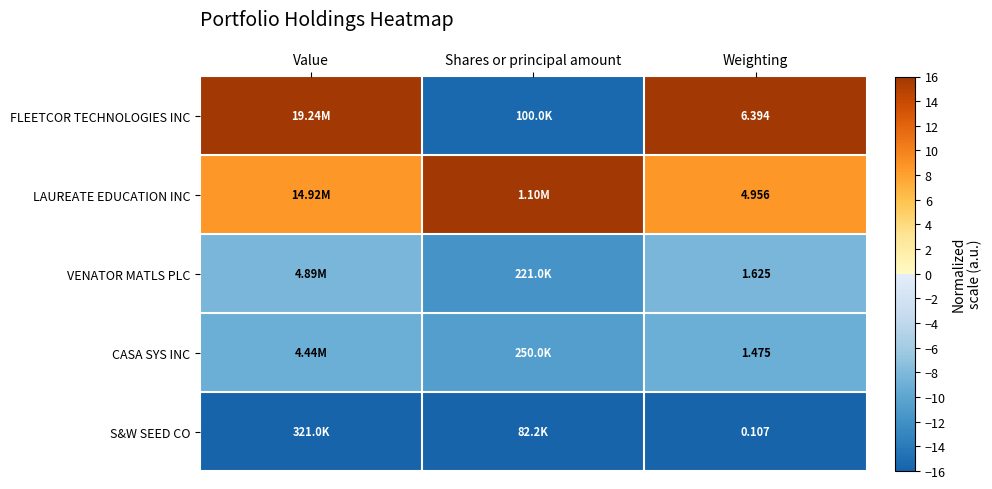

Rank the categories by S&W SEED CO value from lowest to highest.

Value, Shares or principal amount, Weighting